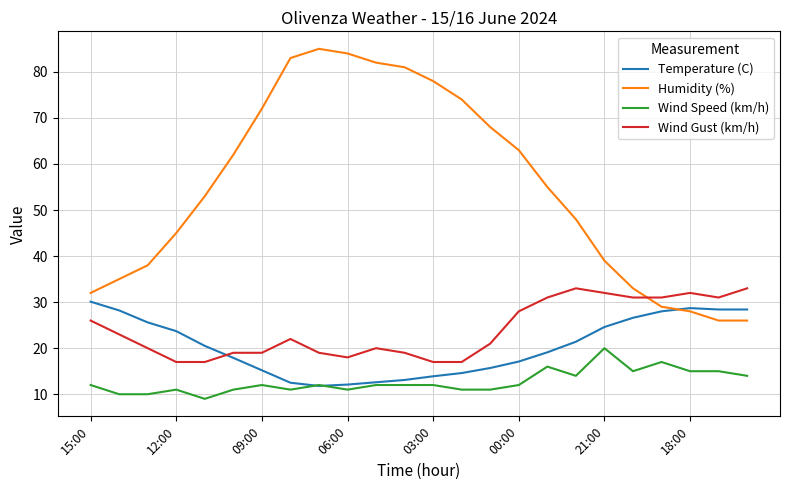

Which series has the largest range (max minus min)?

Humidity (%)